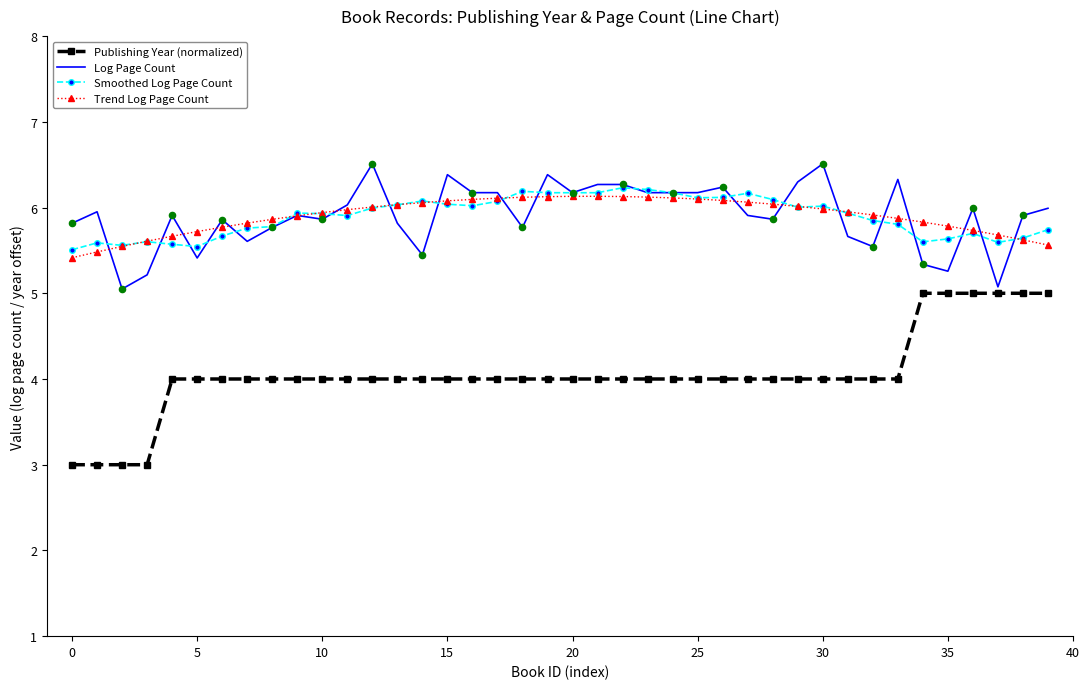

True or false: Smoothed Log Page Count and Publishing Year (normalized) intersect in this chart.

False